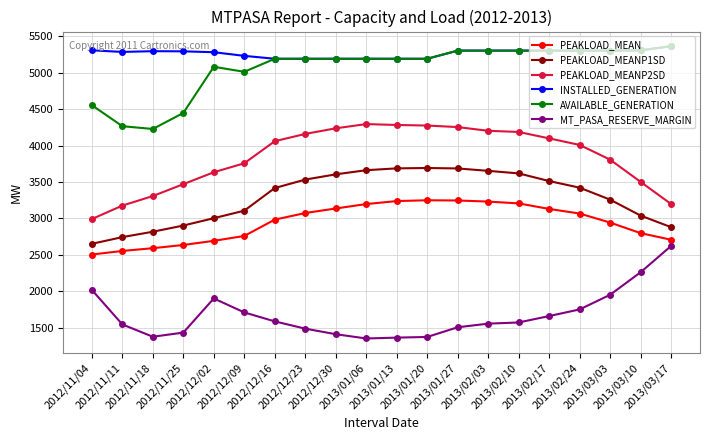

How many lines are shown in the chart?

6